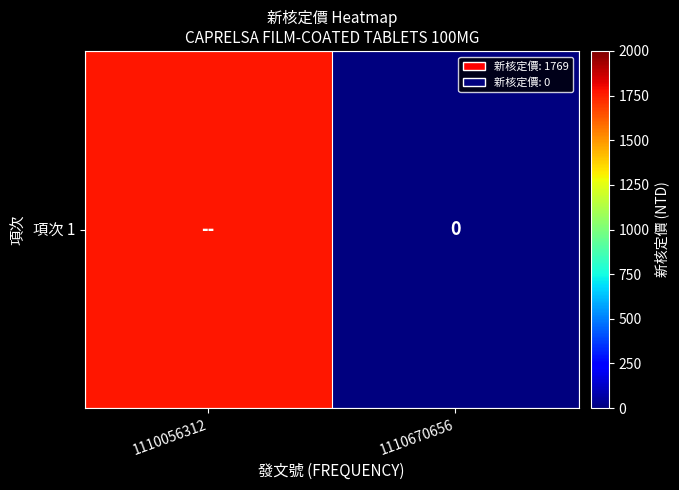

How many data points does each series have?

2